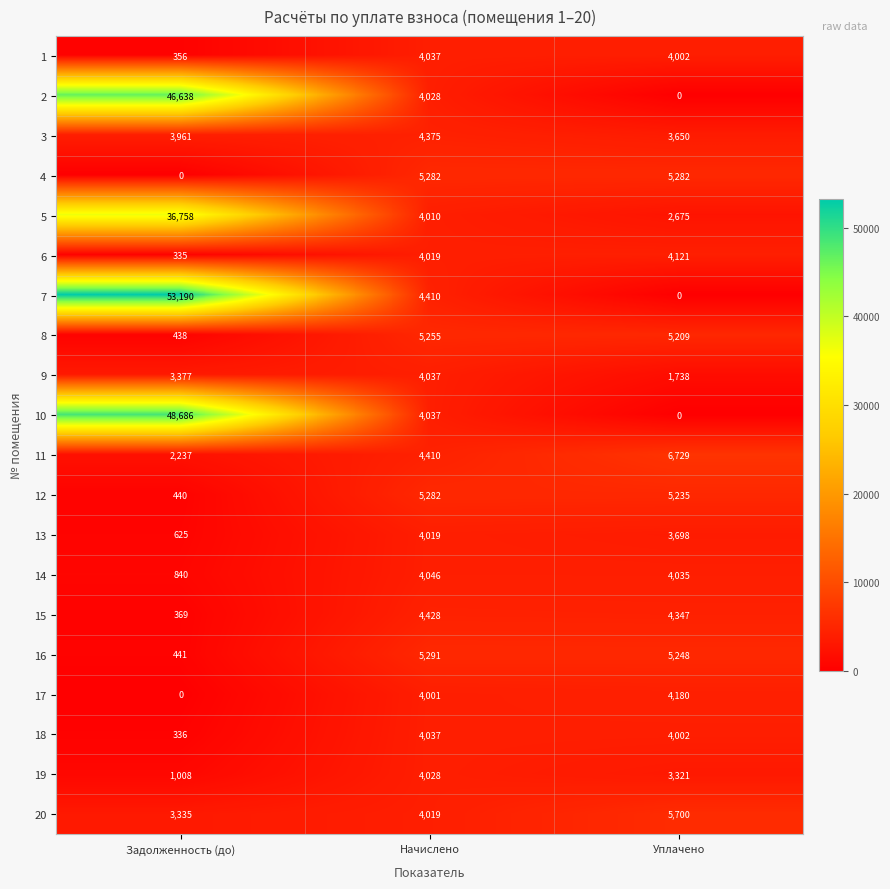

What is the sum of the 10 values at Задолженность (до) and Начислено?

52723